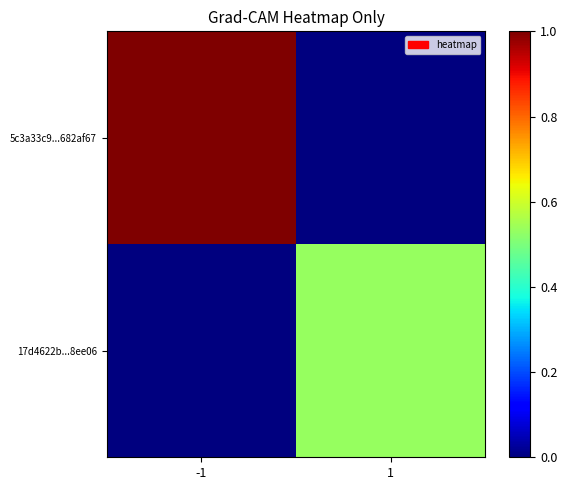

What is the greatest value displayed?

1.0